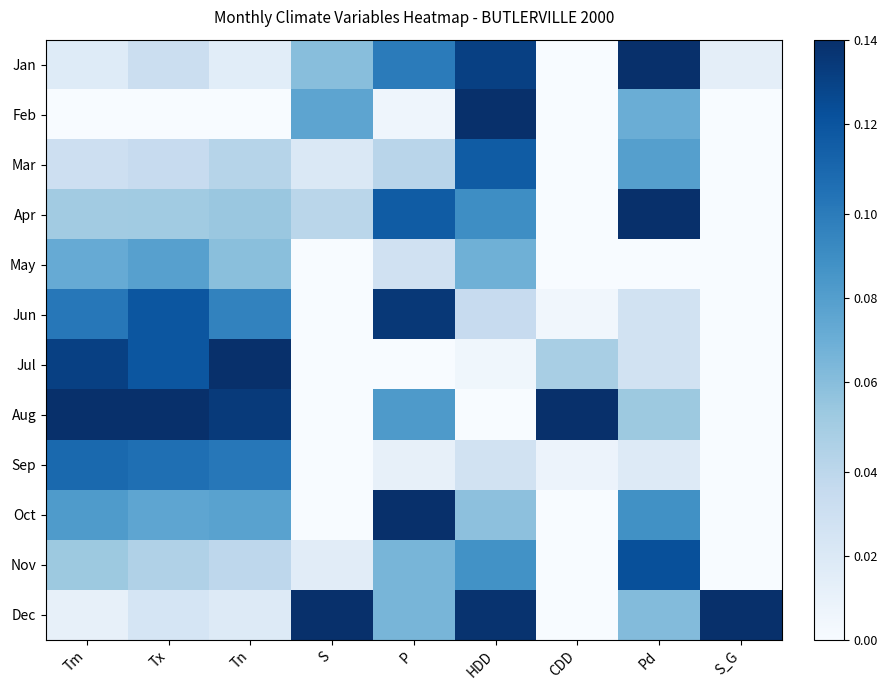

Which has a higher value, Tn or S?

S